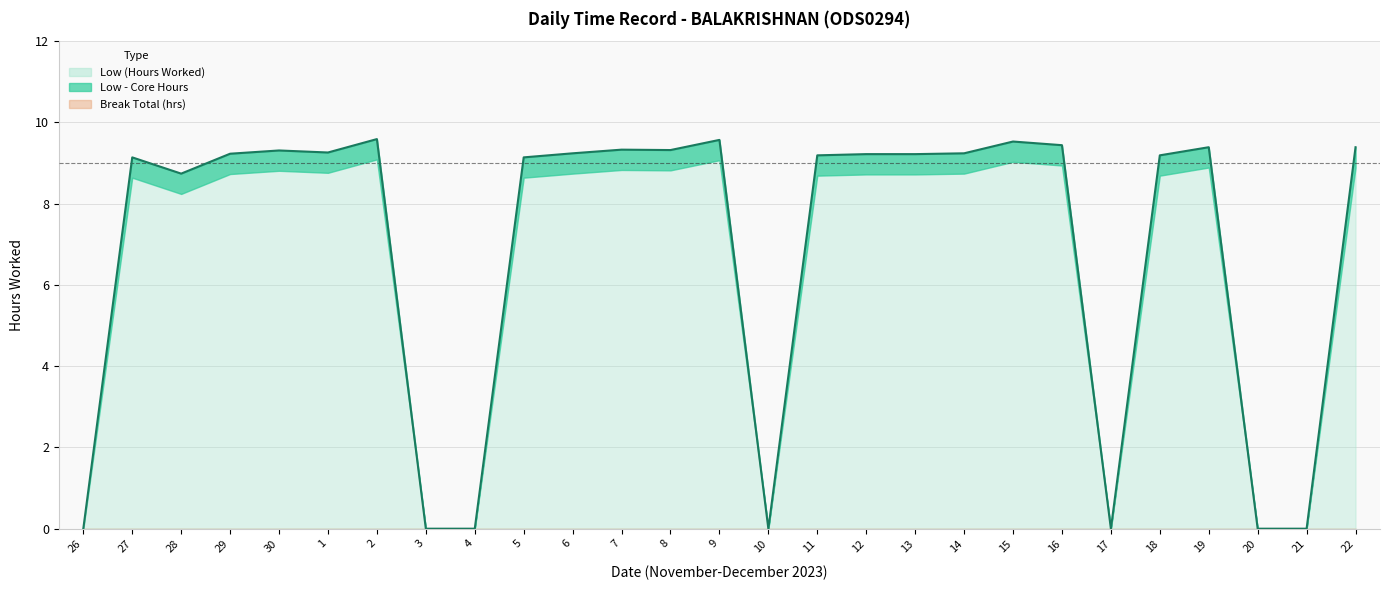

What is the change in value from 12 to 16?

+0.2